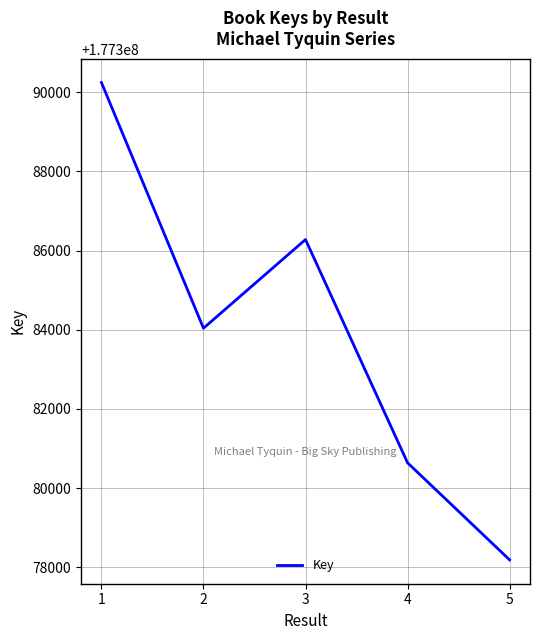

At which category does the data reach its first local valley?

2